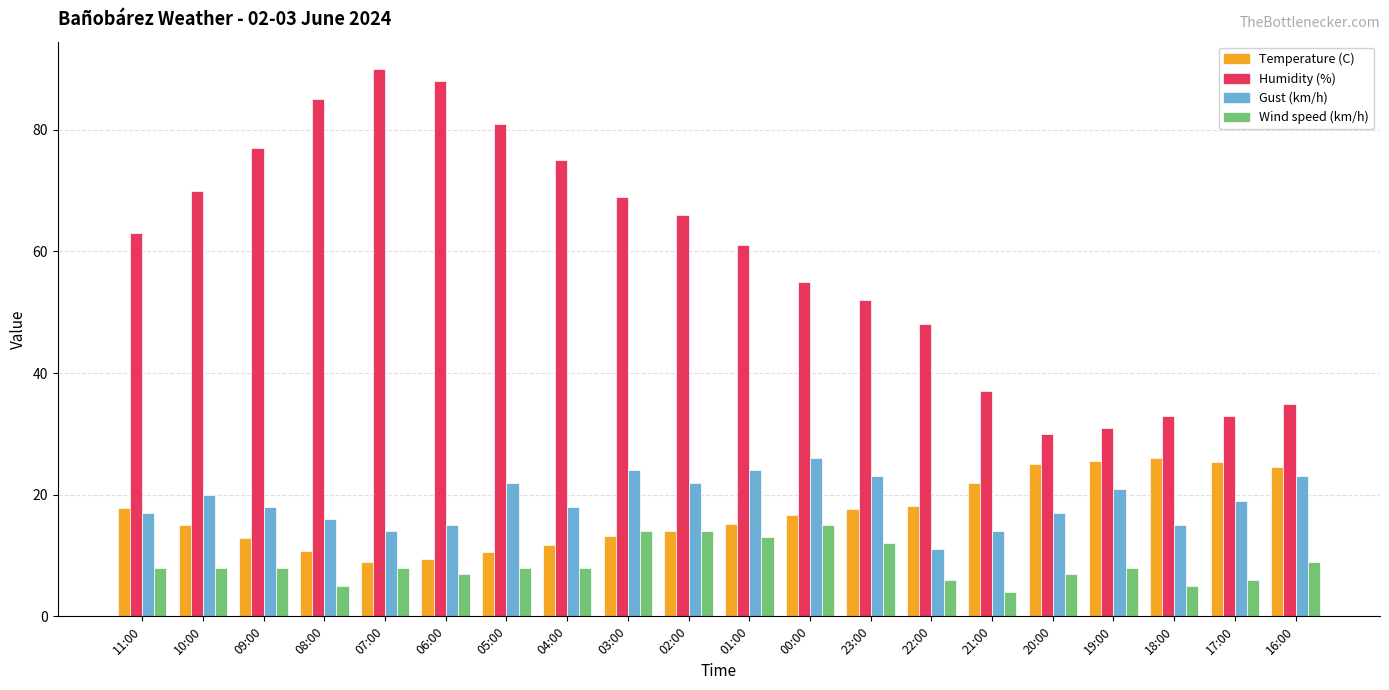

True or false: Wind speed (km/h) has a value of 8.0 at 07:00.

True